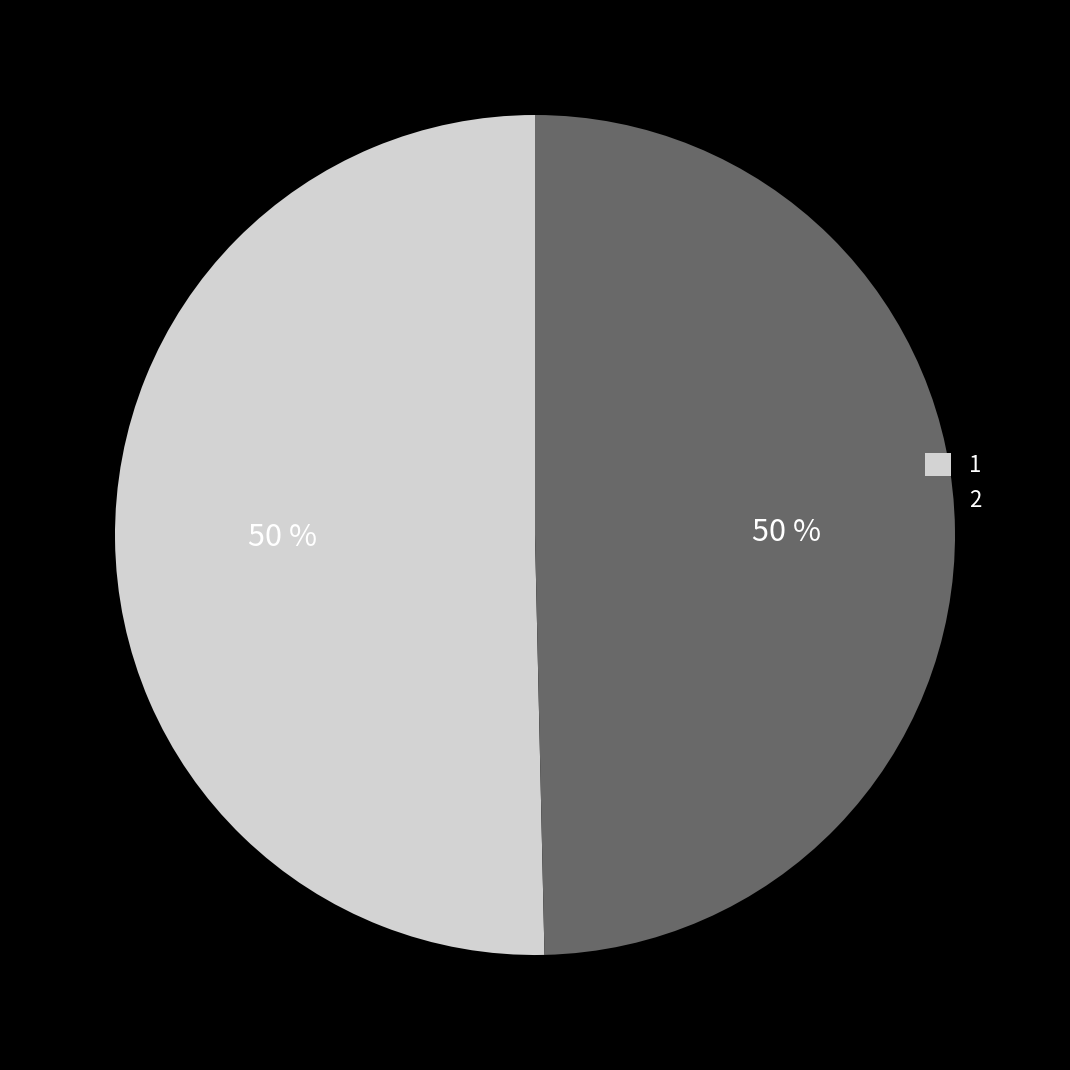

What is the largest slice in the pie chart?

1